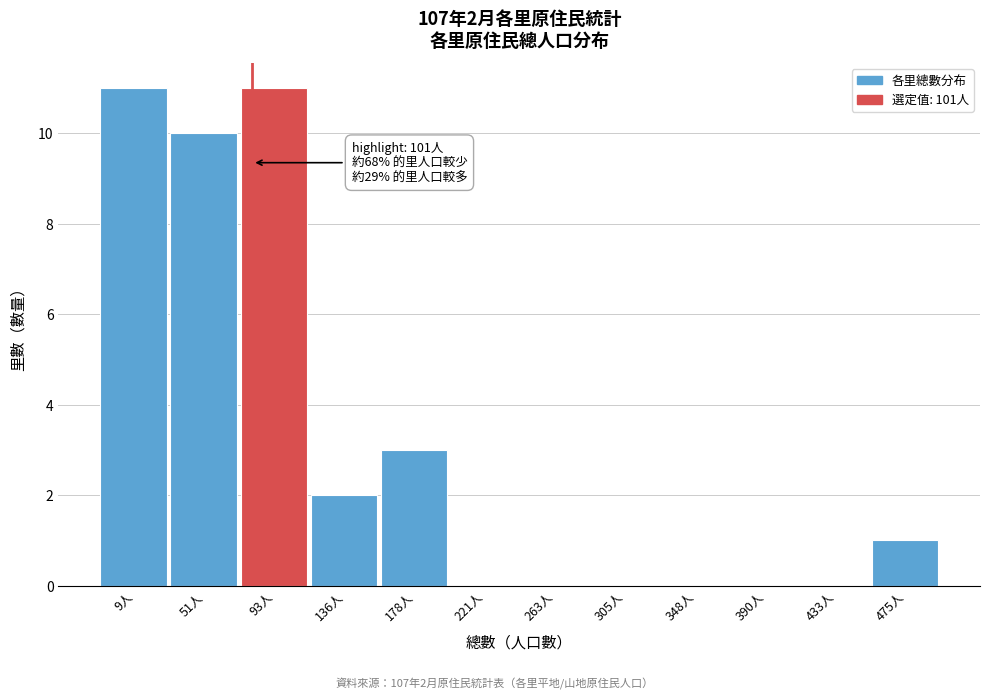

Reading left to right, extract all data points from this chart.

9人=11	51人=10	93人=11	136人=2	178人=3	221人=0	263人=0	305人=0	348人=0	390人=0	433人=0	475人=1